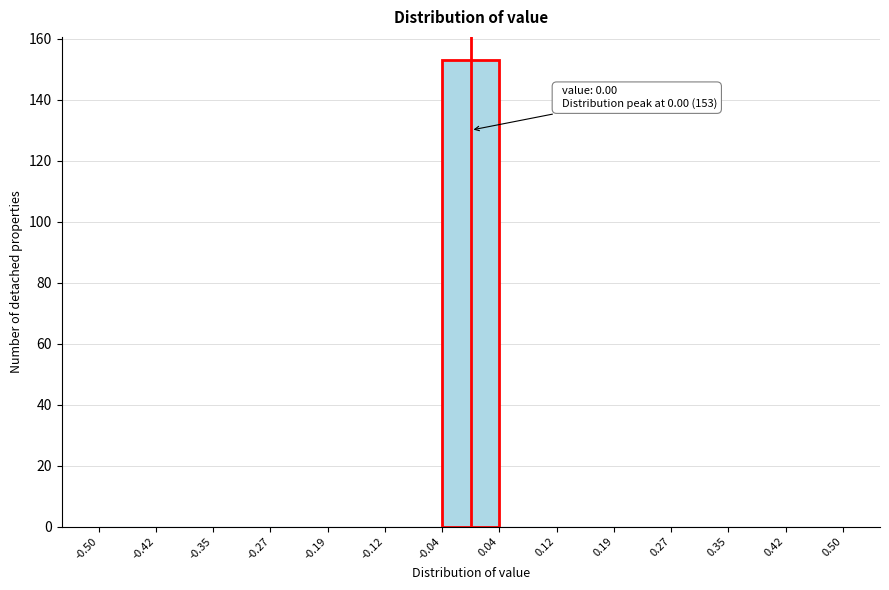

Over which range of the x-axis is the bar tallest?

-0.04 to 0.04